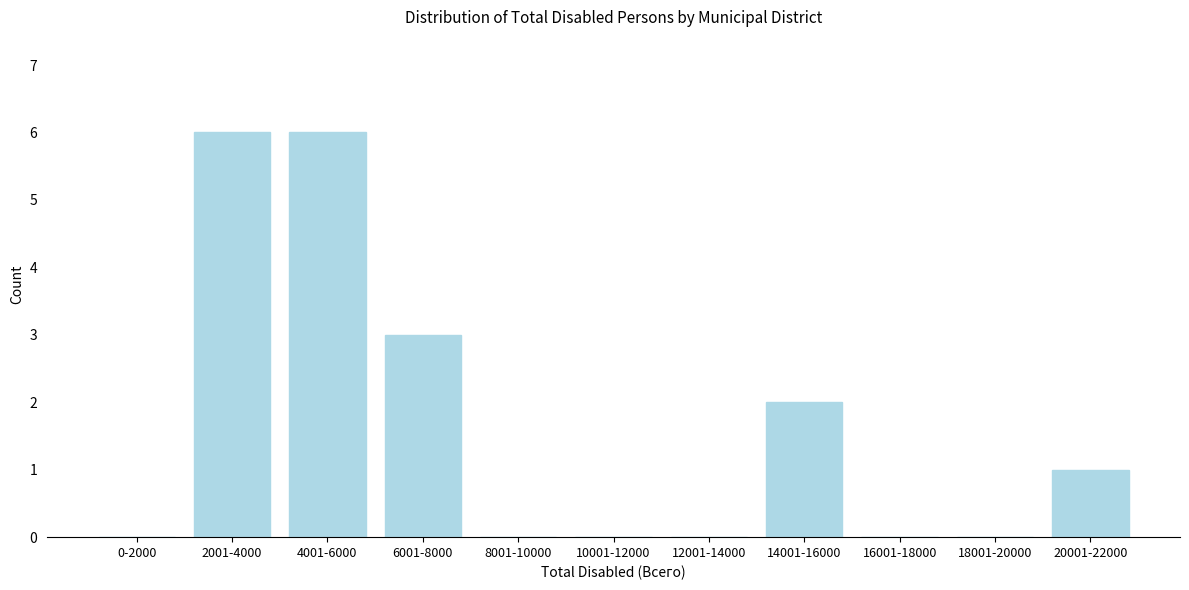

Reading left to right, list all the values displayed in this chart.

0-2000=0	2001-4000=6	4001-6000=6	6001-8000=3	8001-10000=0	10001-12000=0	12001-14000=0	14001-16000=2	16001-18000=0	18001-20000=0	20001-22000=1